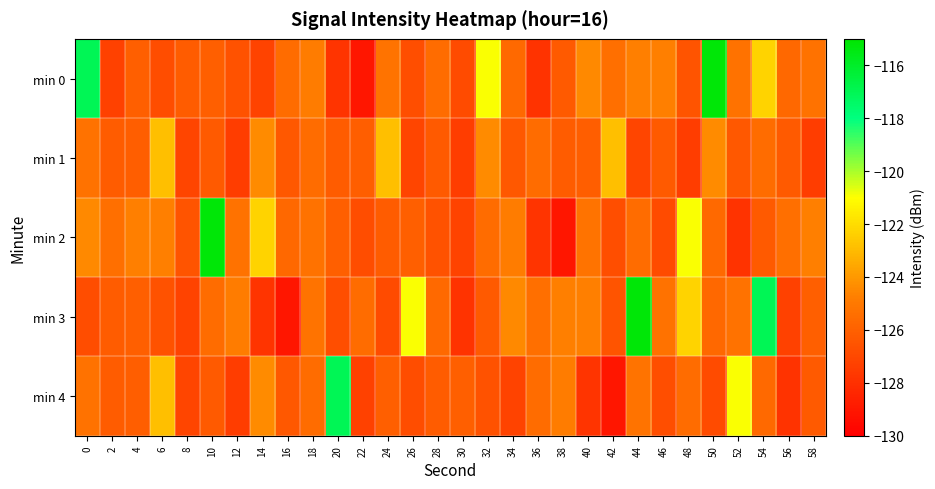

Which series changed the most between 10 and 54?

min 2